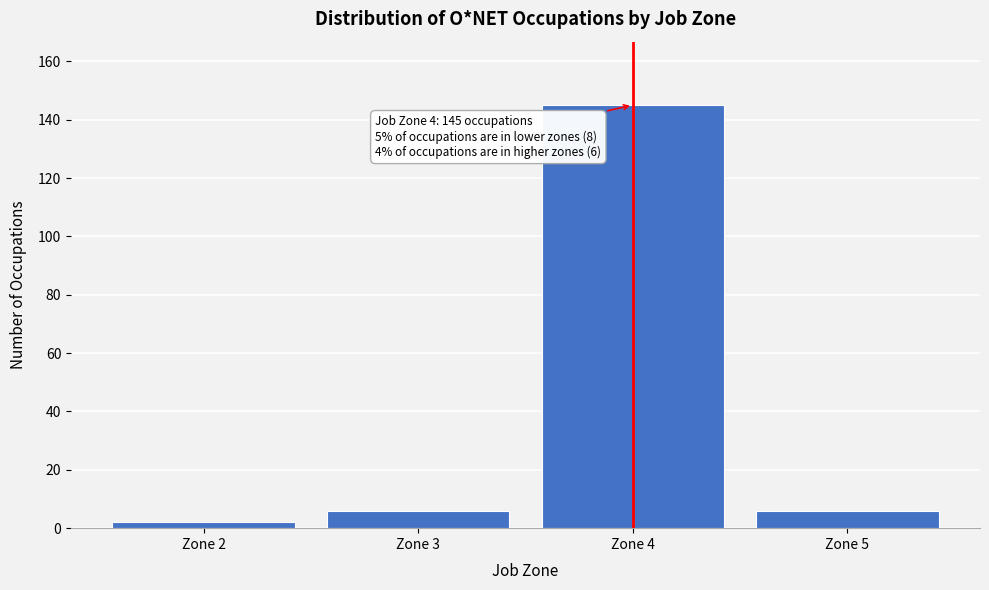

Reading right to left, transcribe all the data shown in this chart.

6	145	6	2